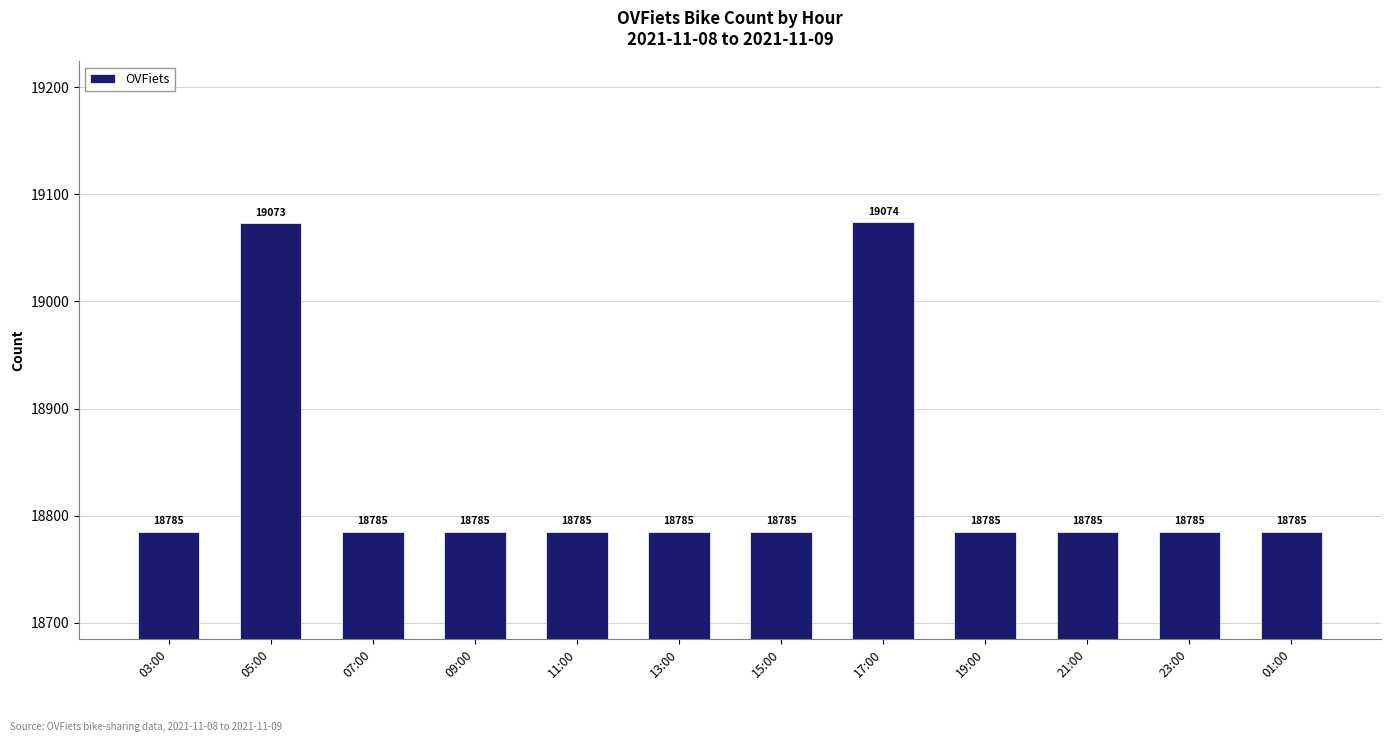

Which category has the highest value across all series?

17:00